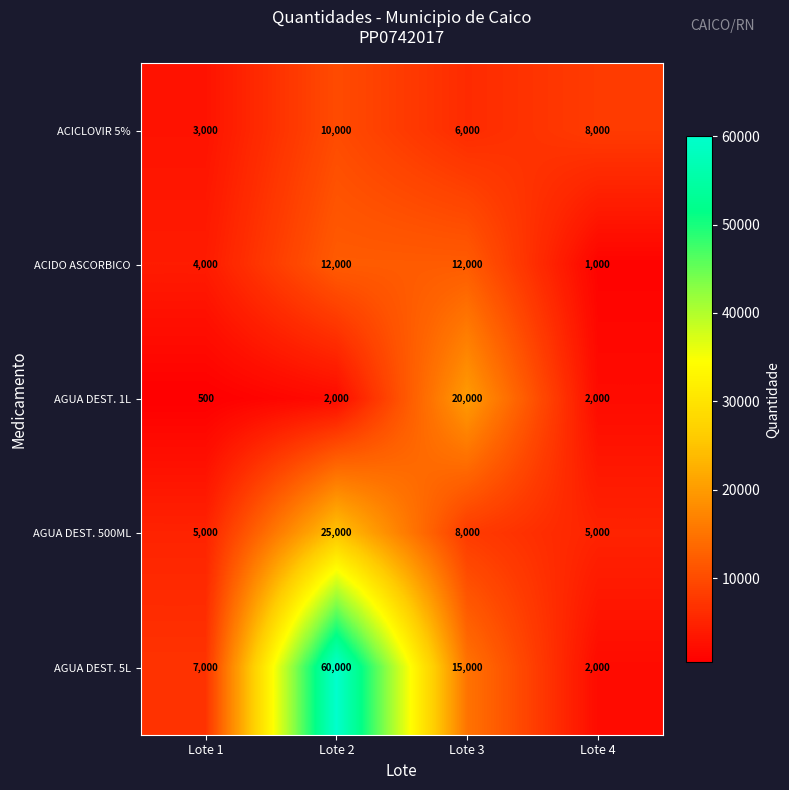

Is it true that ACICLOVIR 5% equals 8000 at Lote 4?

True